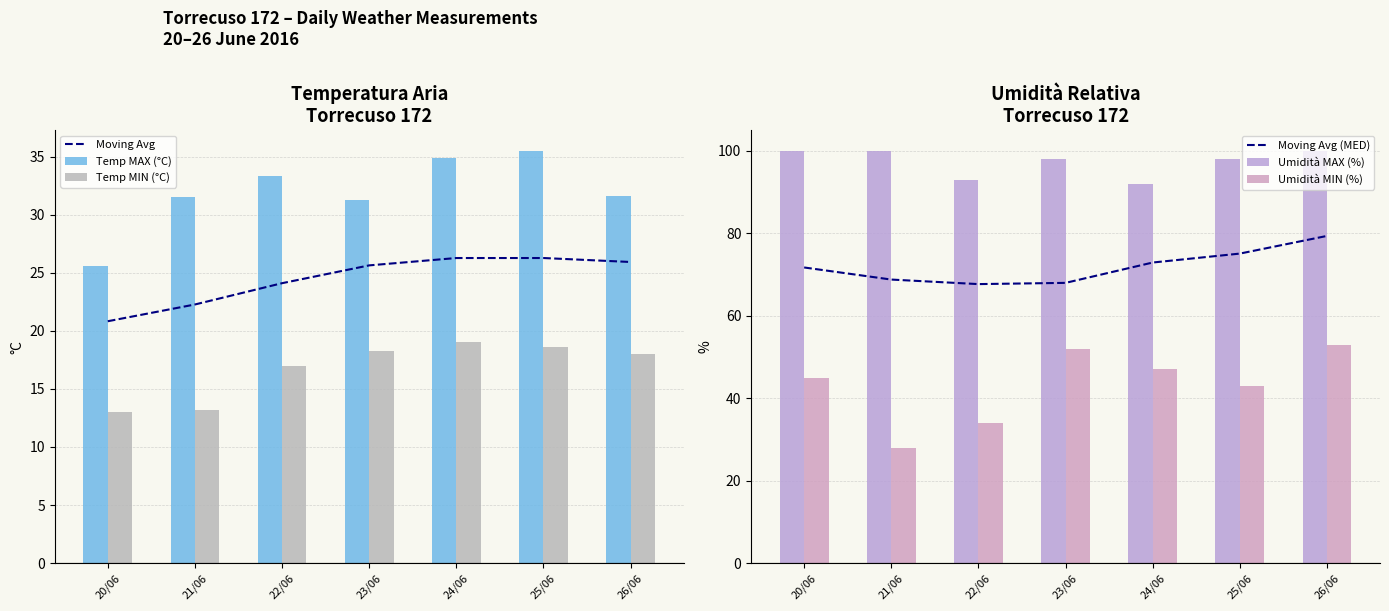

Reading left to right, list all the values displayed in this chart.

Moving Avg: 20.8	22.3	24.1	25.6	26.3	26.3	25.9
Temp MAX (°C): 25.6	31.5	33.3	31.3	34.9	35.5	31.6
Temp MIN (°C): 13.0	13.2	17.0	18.3	19.0	18.6	18.0
Moving Avg (MED): 71.7	68.8	67.7	68.0	72.9	75.1	79.3
Umidità MAX (%): 100.0	100.0	93.0	98.0	92.0	98.0	100.0
Umidità MIN (%): 45.0	28.0	34.0	52.0	47.0	43.0	53.0